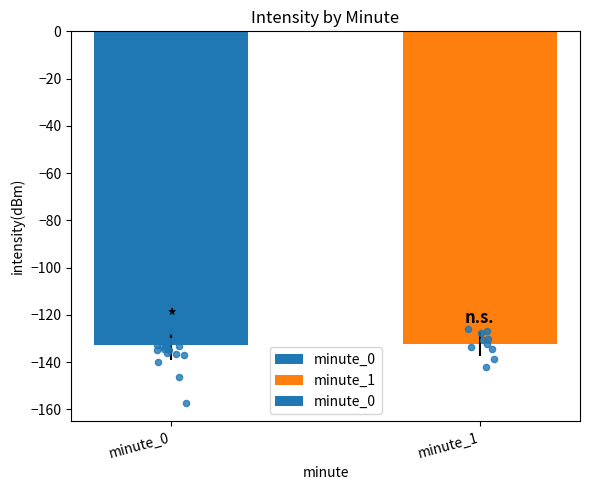

What is the change in value from minute_0 to minute_1?

+0.3